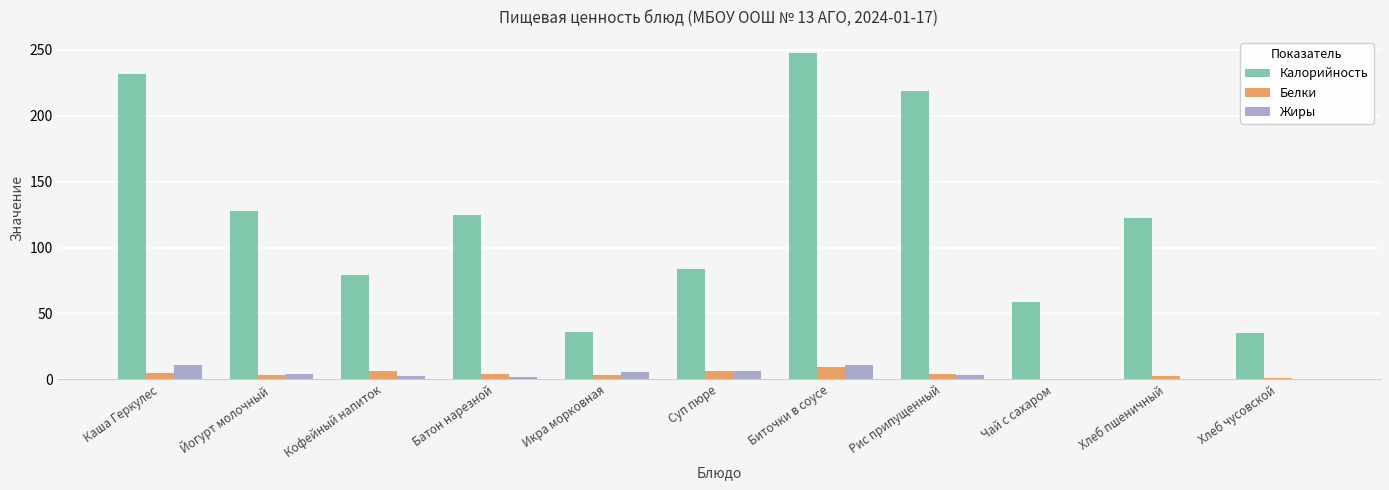

Are the bars grouped side by side (vs. stacked)?

Yes